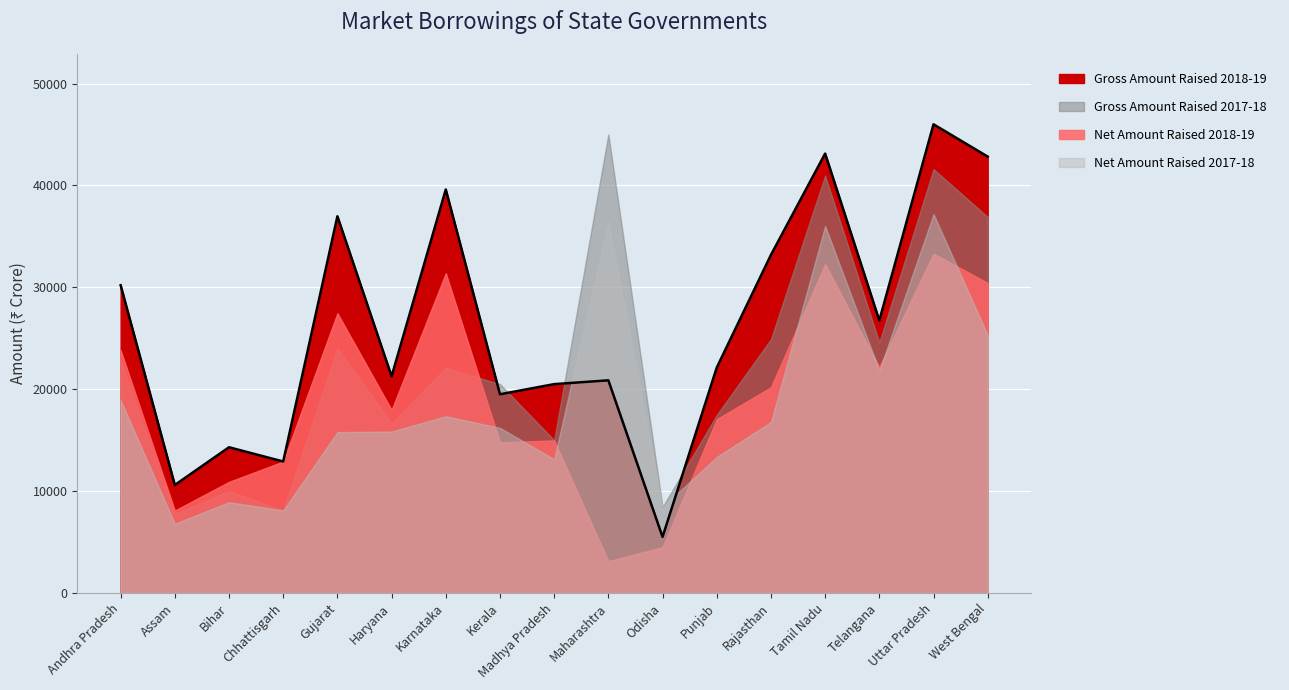

What is the difference between the maximum and minimum values in the Net Amount Raised 2017-18 series?

30381